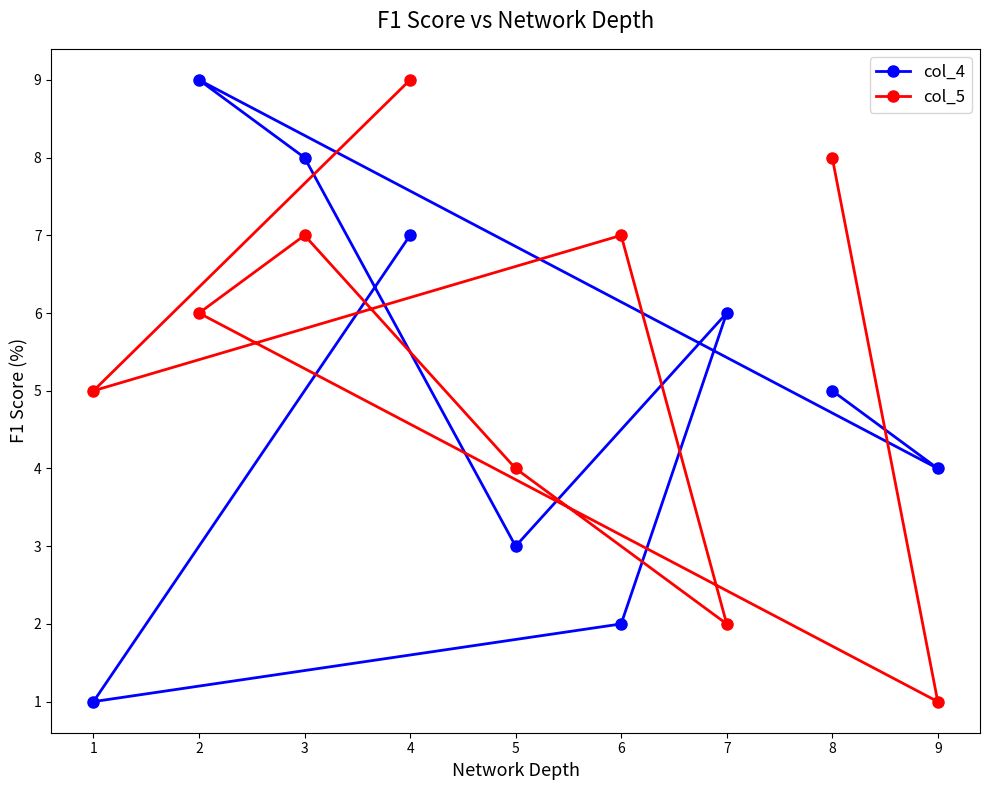

Rank the series by their maximum value, from lowest to highest.

col_4, col_5